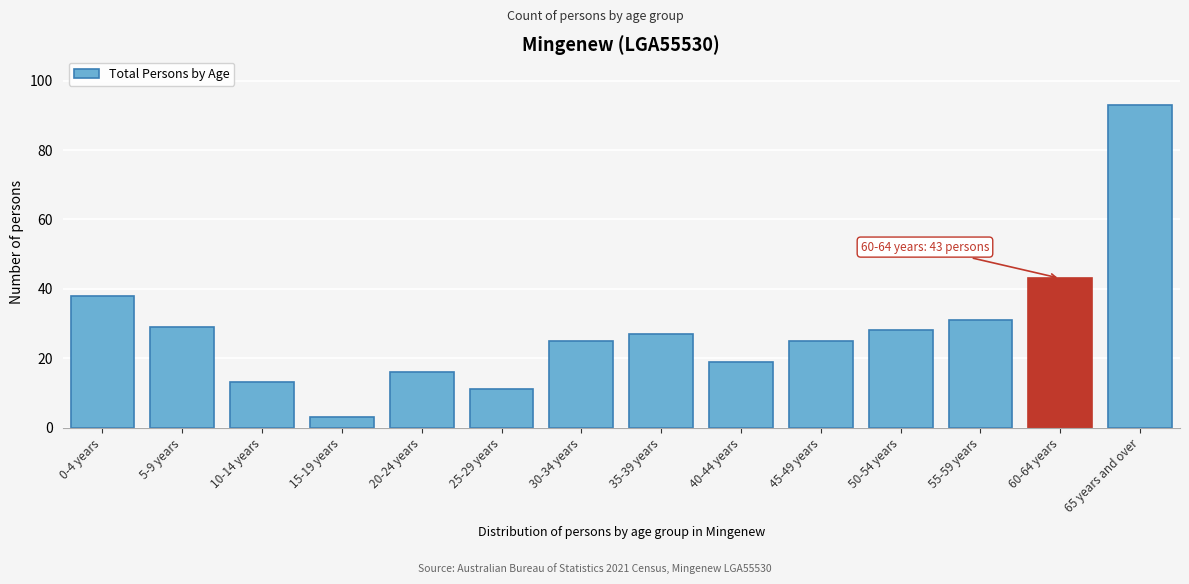

Reading left to right, transcribe all the data shown in this chart.

0-4 years=38	5-9 years=29	10-14 years=13	15-19 years=3	20-24 years=16	25-29 years=11	30-34 years=25	35-39 years=27	40-44 years=19	45-49 years=25	50-54 years=28	55-59 years=31	60-64 years=43	65 years and over=93